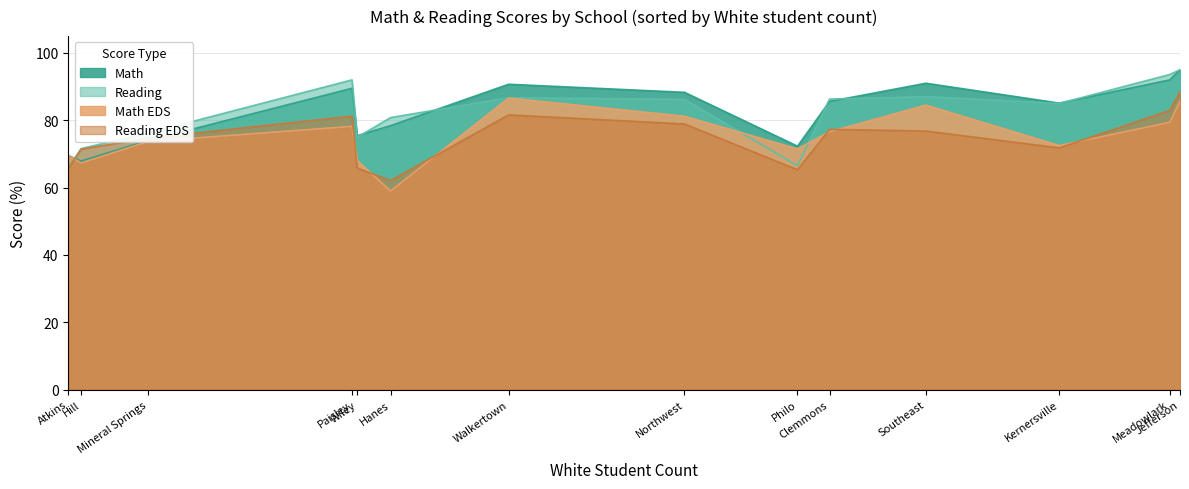

What are all the series names shown in the legend?

Math, Reading, Math EDS, Reading EDS